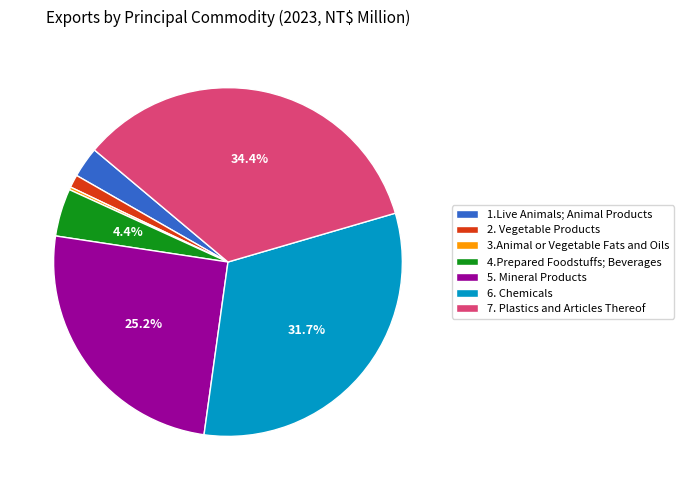

Which slice is the largest?

7. Plastics and Articles Thereof